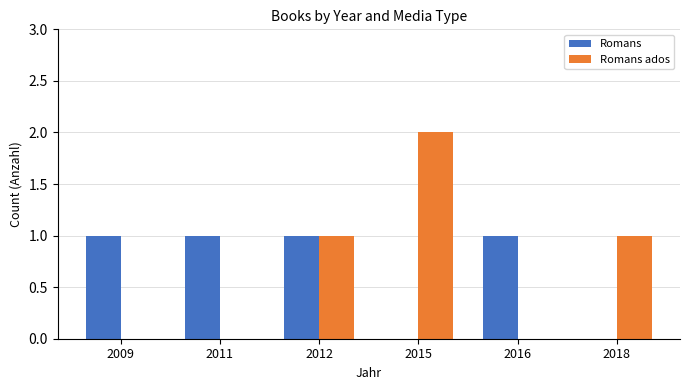

Which category has the highest value in the Romans ados series?

2015